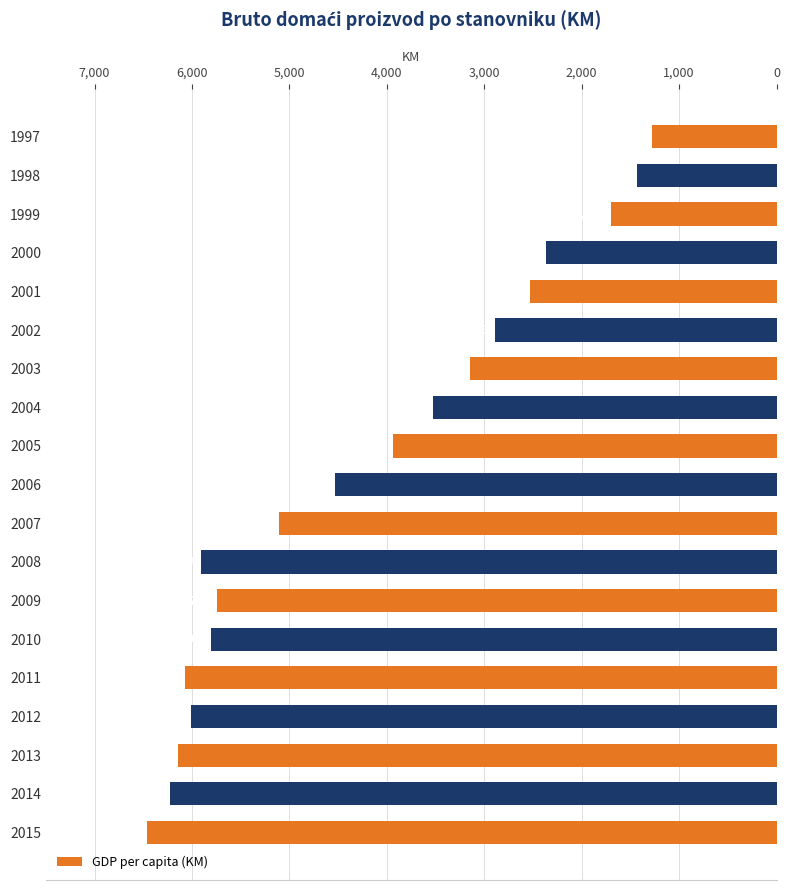

Does the chart contain any negative values?

Yes